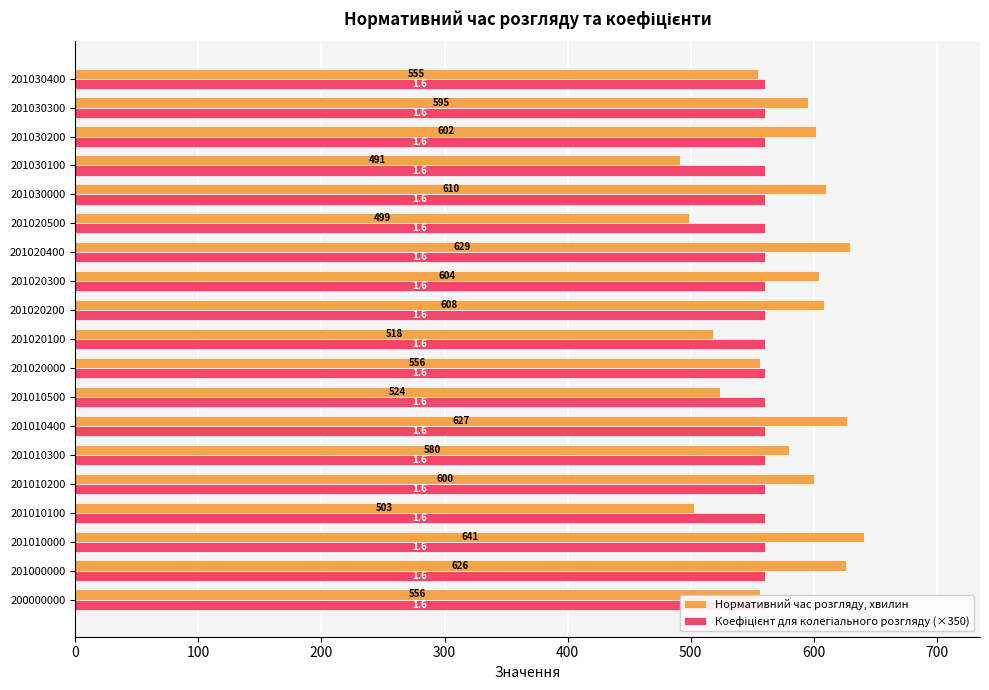

Does the chart contain any negative values?

No